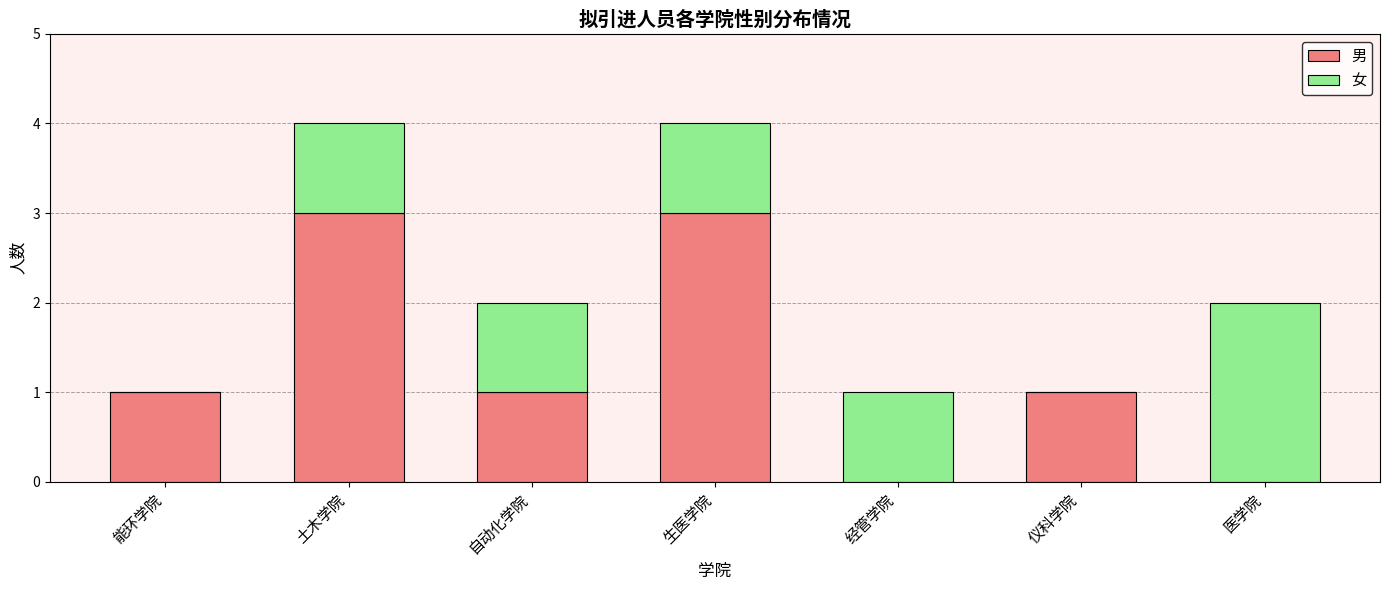

True or false: 男 has a value of 5 at 生医学院.

False